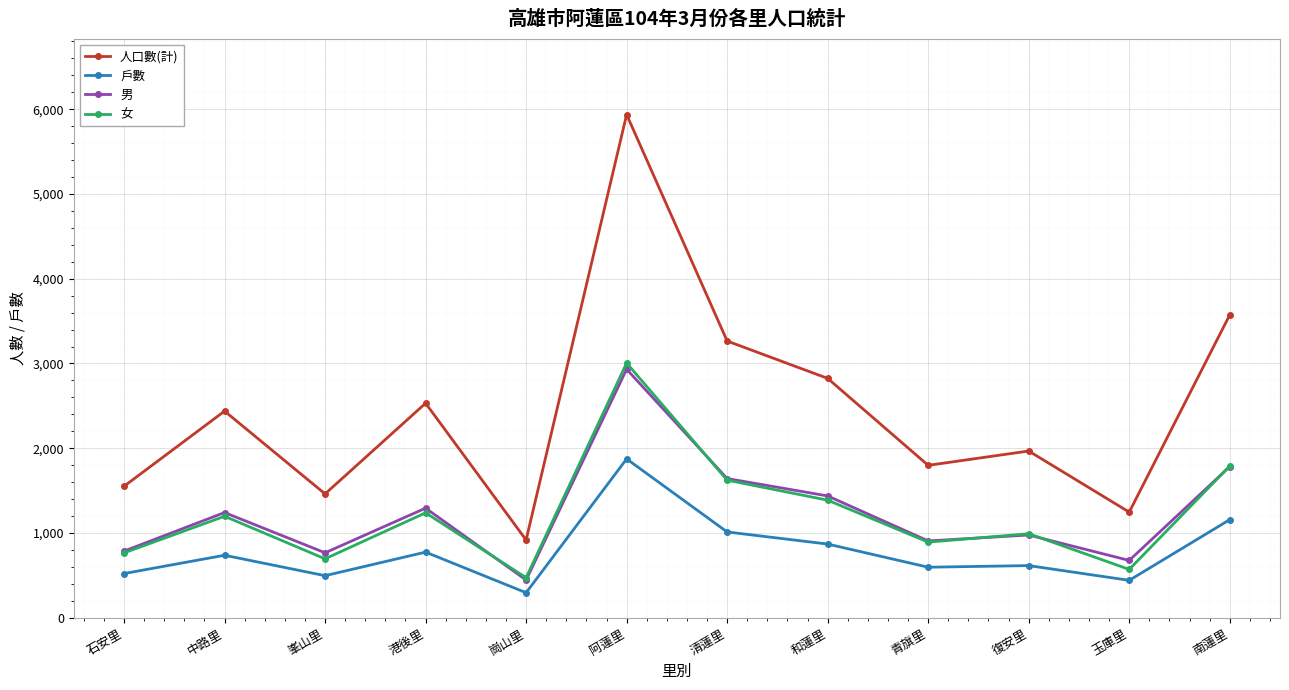

Is it true that 男 equals 641 at 和蓮里?

False